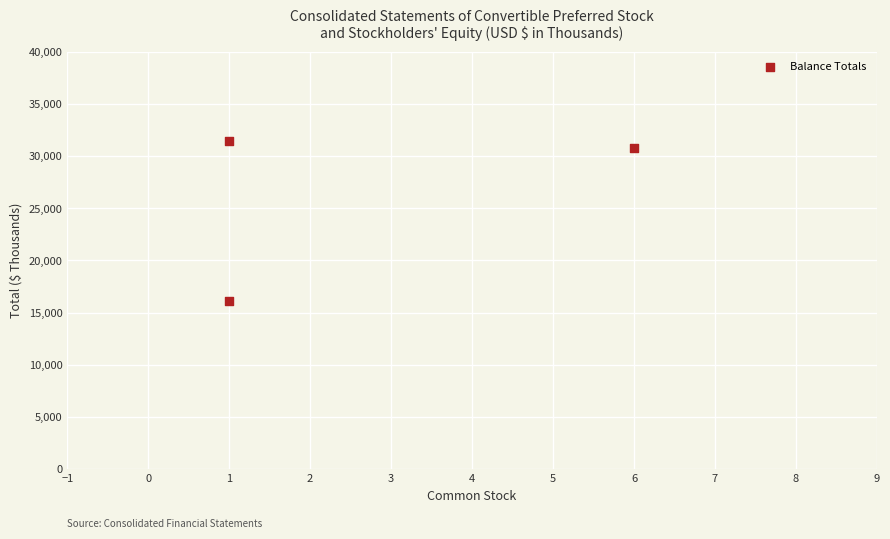

What is the range of X values (max minus min)?

5